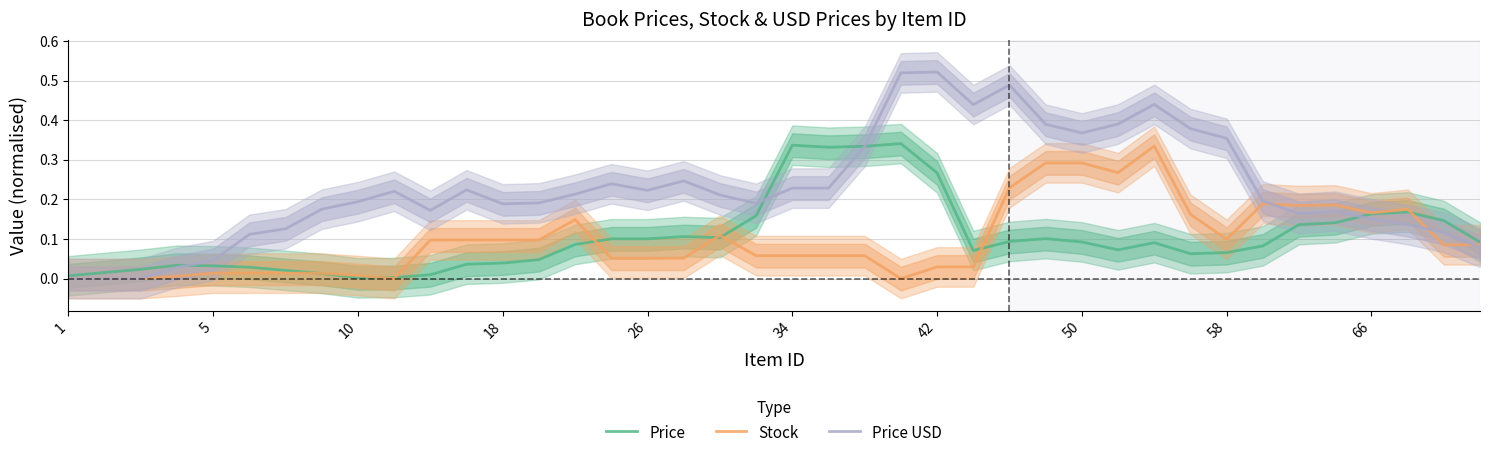

True or false: Price and Price USD cross at least once.

True